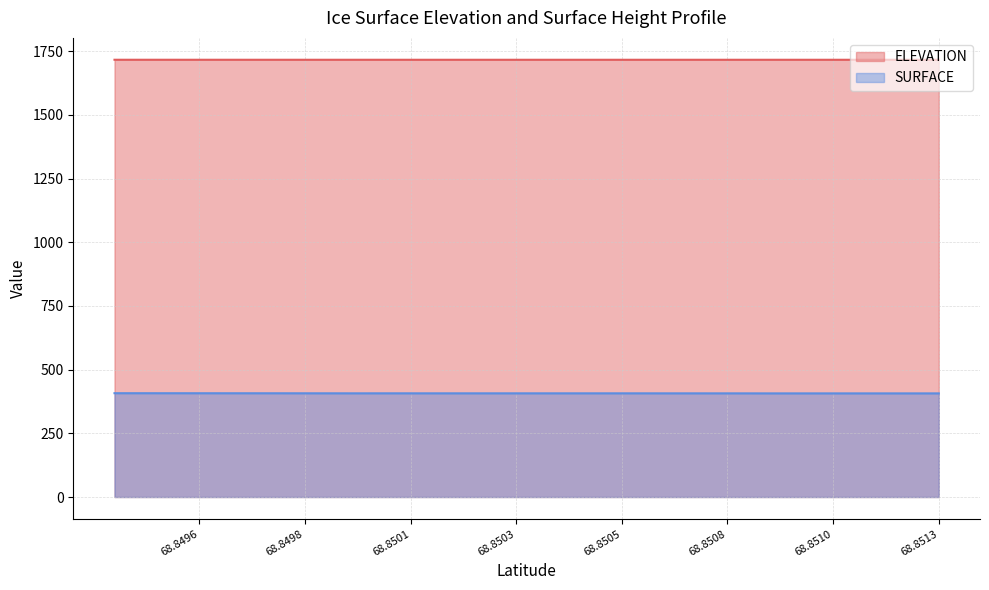

Which series has the widest spread of values?

SURFACE